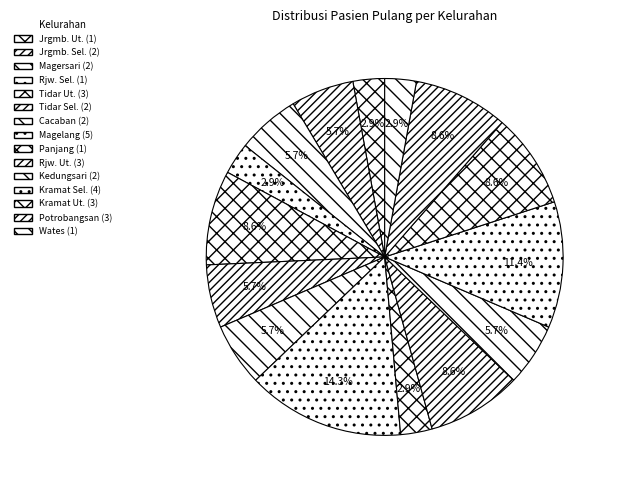

How many segments does this pie chart have?

15